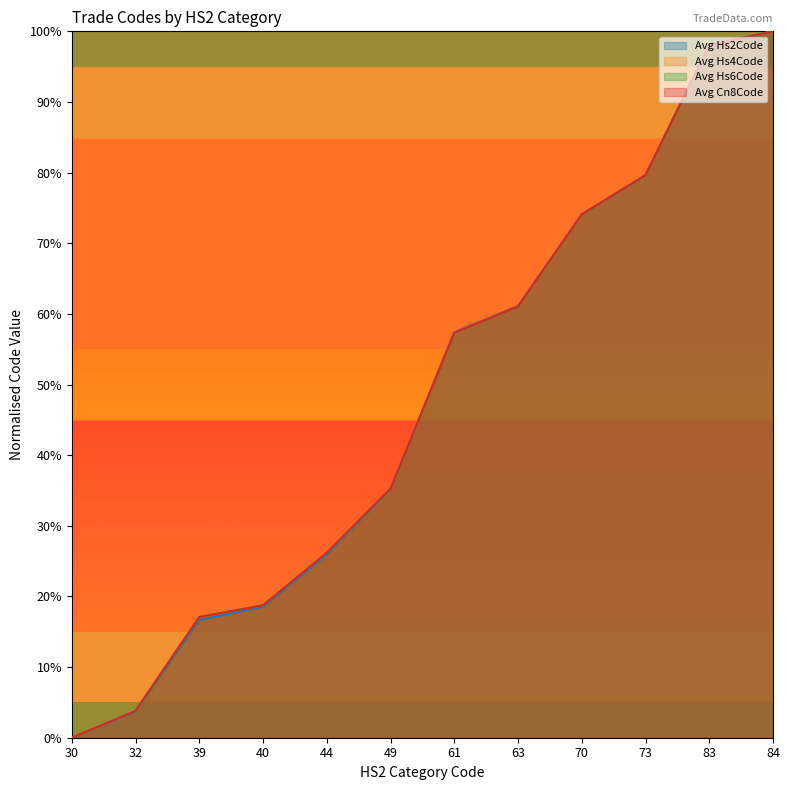

Rank the series at 32 from lowest to highest value.

Avg Hs2Code, Avg Cn8Code, Avg Hs6Code, Avg Hs4Code